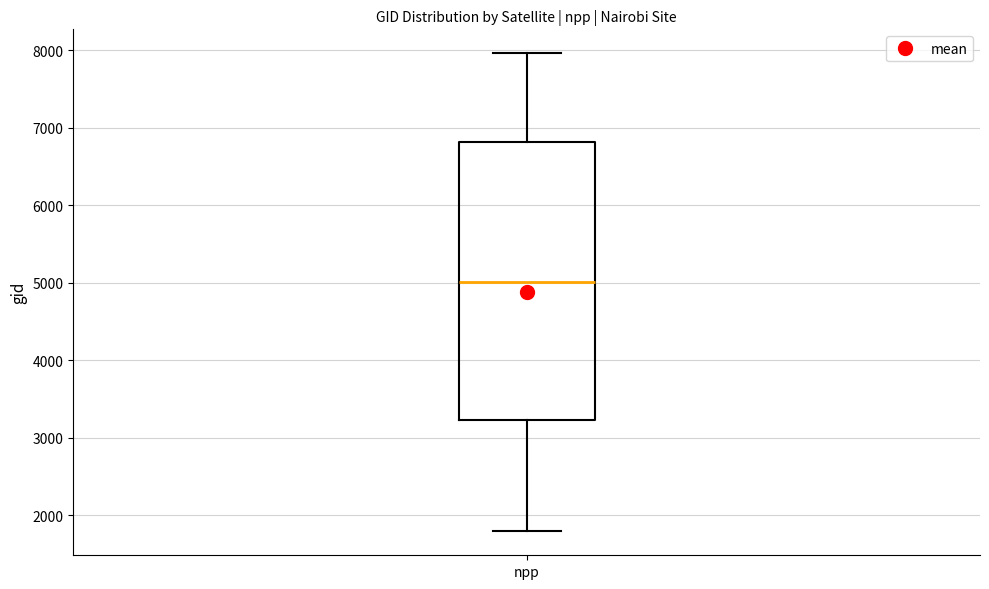

Transcribe this box plot: give where the median line is, the range the box spans, and where the two whiskers end, as read against the y-axis. The values are not printed on the chart, so give them approximately, as read against the axis.

median 5000, box 3200 to 6800, whiskers 1800 to 8000